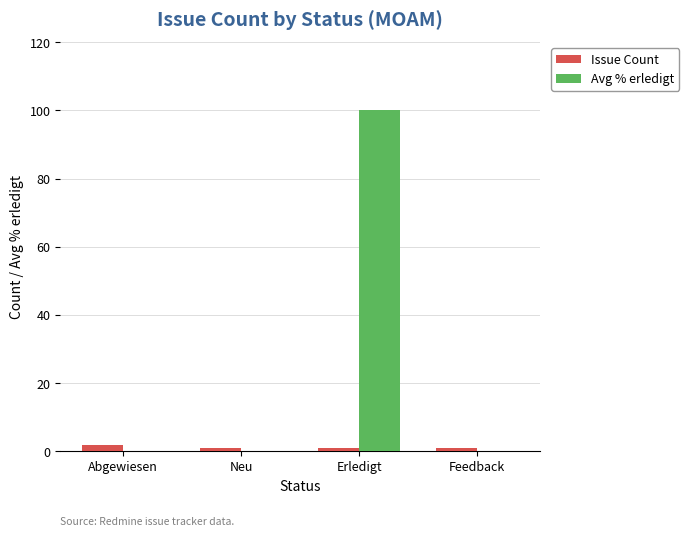

At which category is the sum across all series the highest?

Erledigt